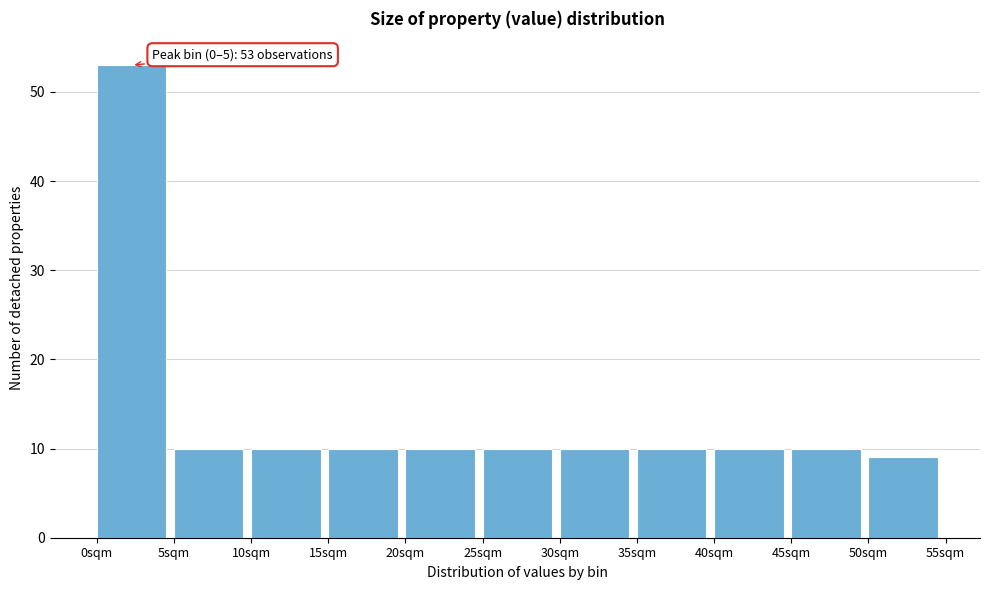

Over which range of the x-axis is the bar tallest?

0 to 5